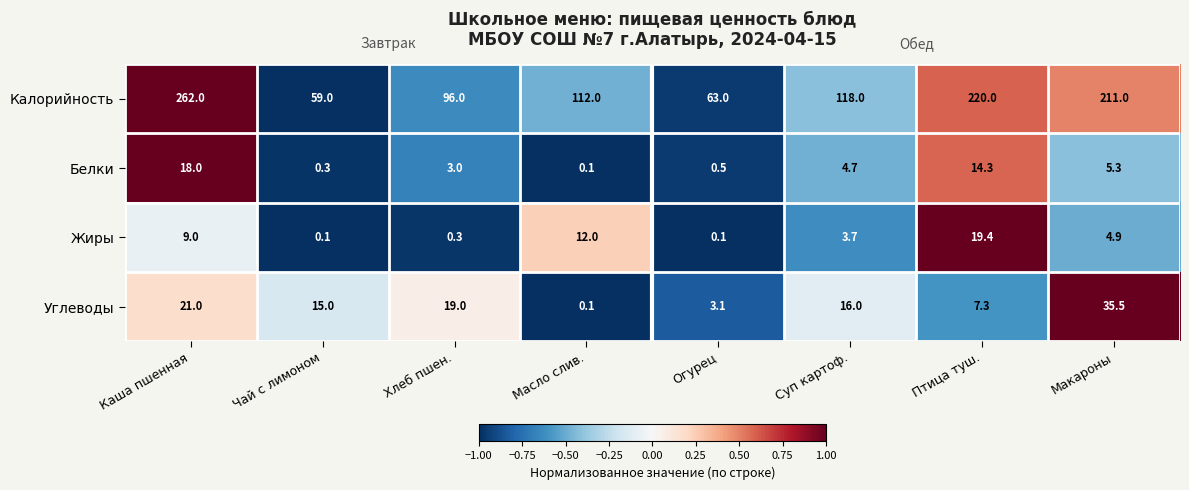

List the series in order of their peak value, highest first.

Калорийность, Углеводы, Жиры, Белки